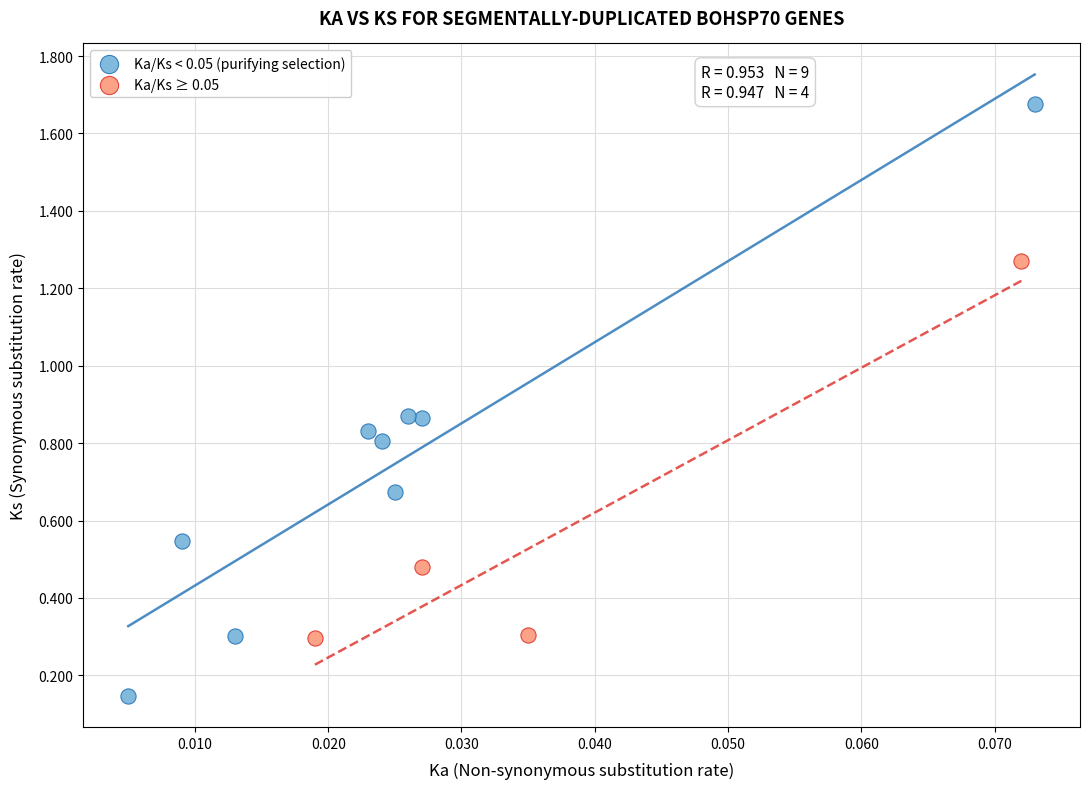

Which series contains the lowest Y value?

Ka/Ks < 0.05 (purifying selection)